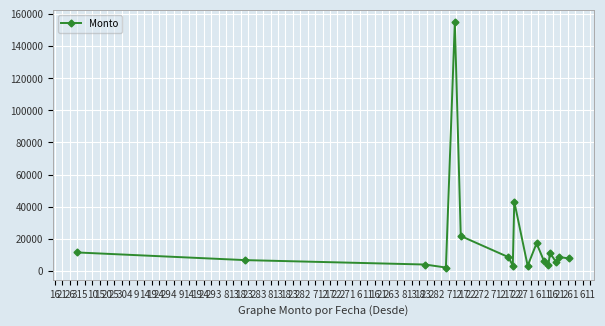

Count the number of categories in the chart.

17